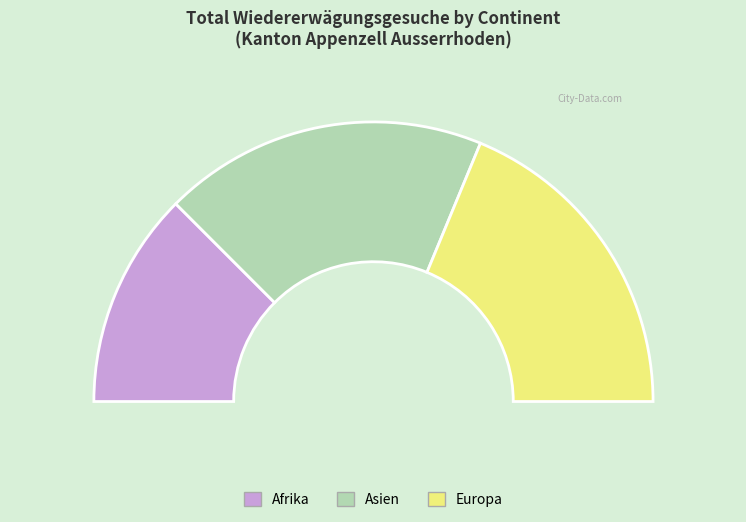

How many segments does this pie chart have?

3